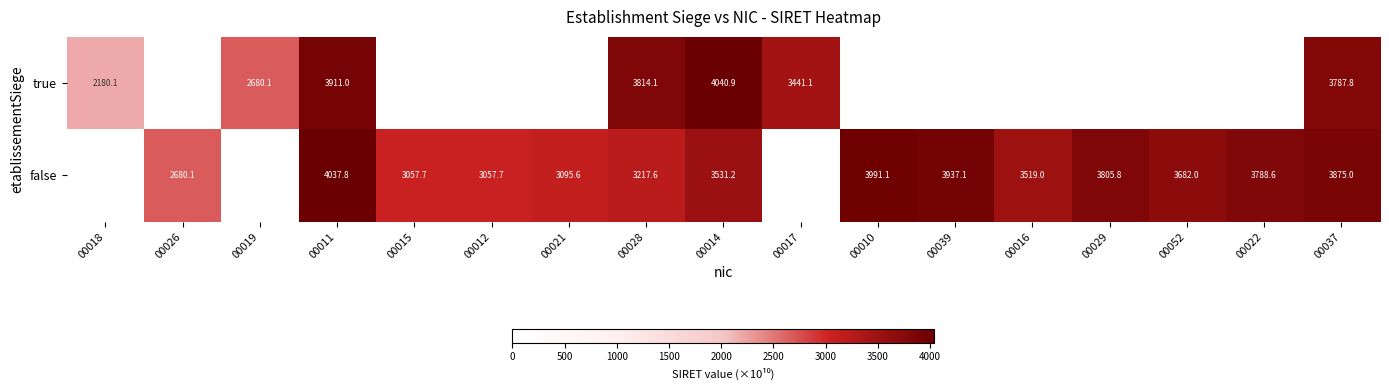

True or false: false has a value of 3682.0 at 00052.

True